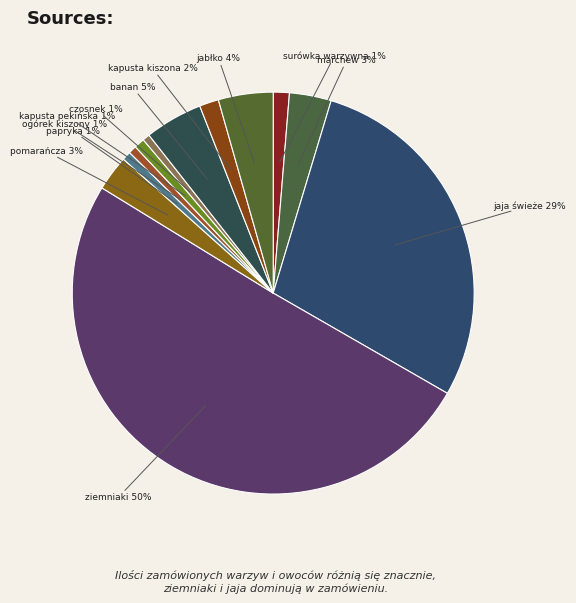

What percentage is the pomarańcza slice, to the nearest percent?

3%